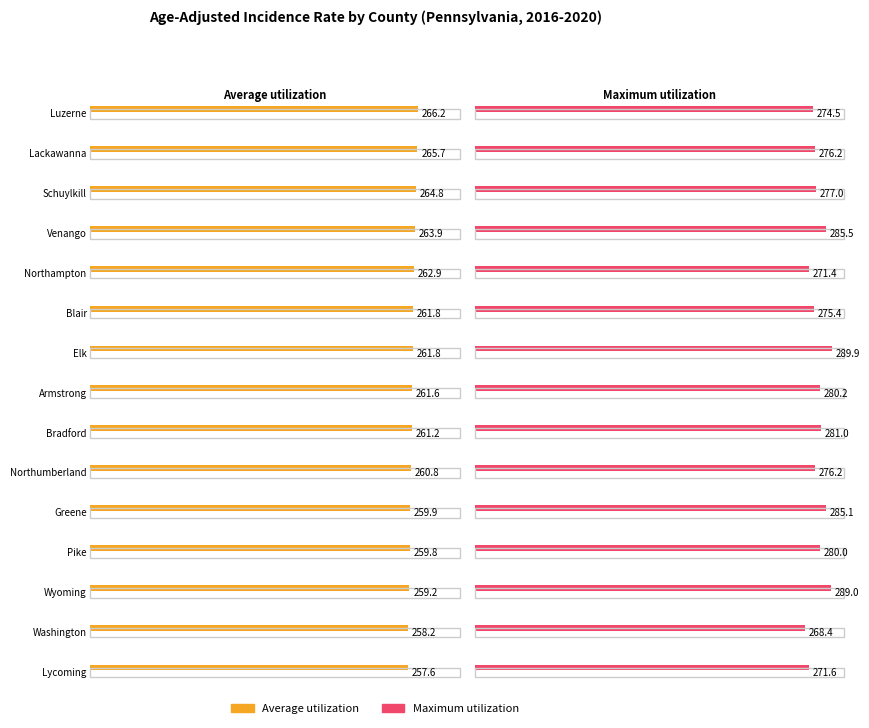

How many groups of bars are there?

15